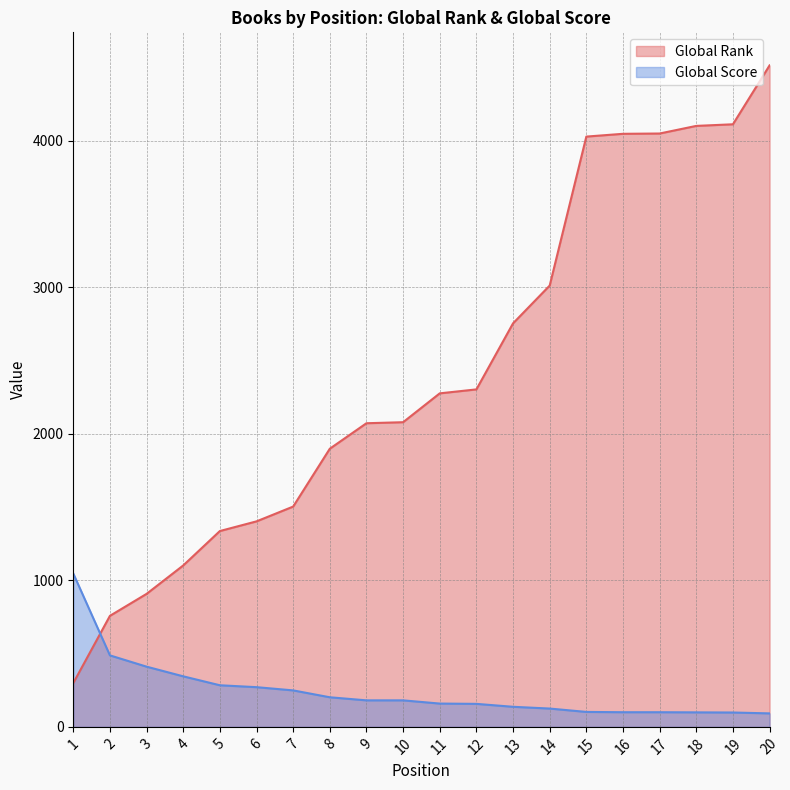

Reading right to left, extract all data points from this chart.

Global Rank: 20=4516	19=4114	18=4103	17=4051	16=4049	15=4030	14=3013	13=2755	12=2304	11=2277	10=2080	9=2073	8=1899	7=1504	6=1403	5=1337	4=1102	3=908	2=758	1=299
Global Score: 20=92	19=98	18=99	17=100	16=100	15=102	14=125	13=137	12=157	11=159	10=181	9=181	8=202	7=249	6=271	5=284	4=345	3=411	2=488	1=1047